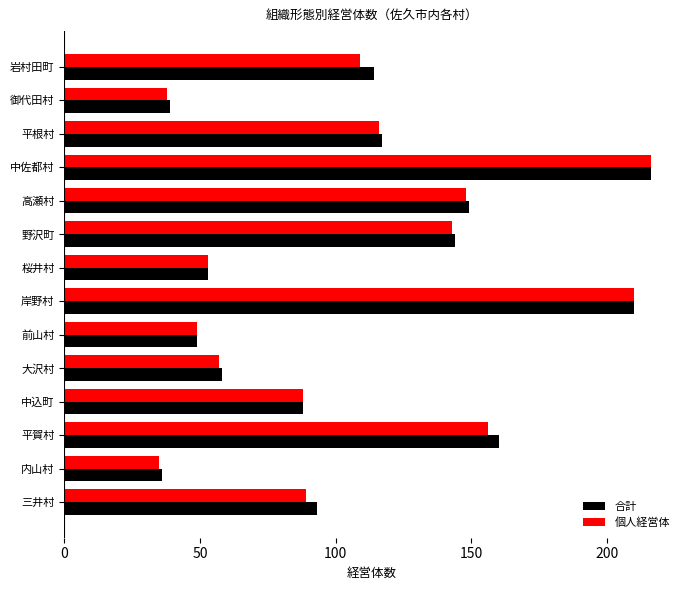

Which series has the largest range (max minus min)?

個人経営体